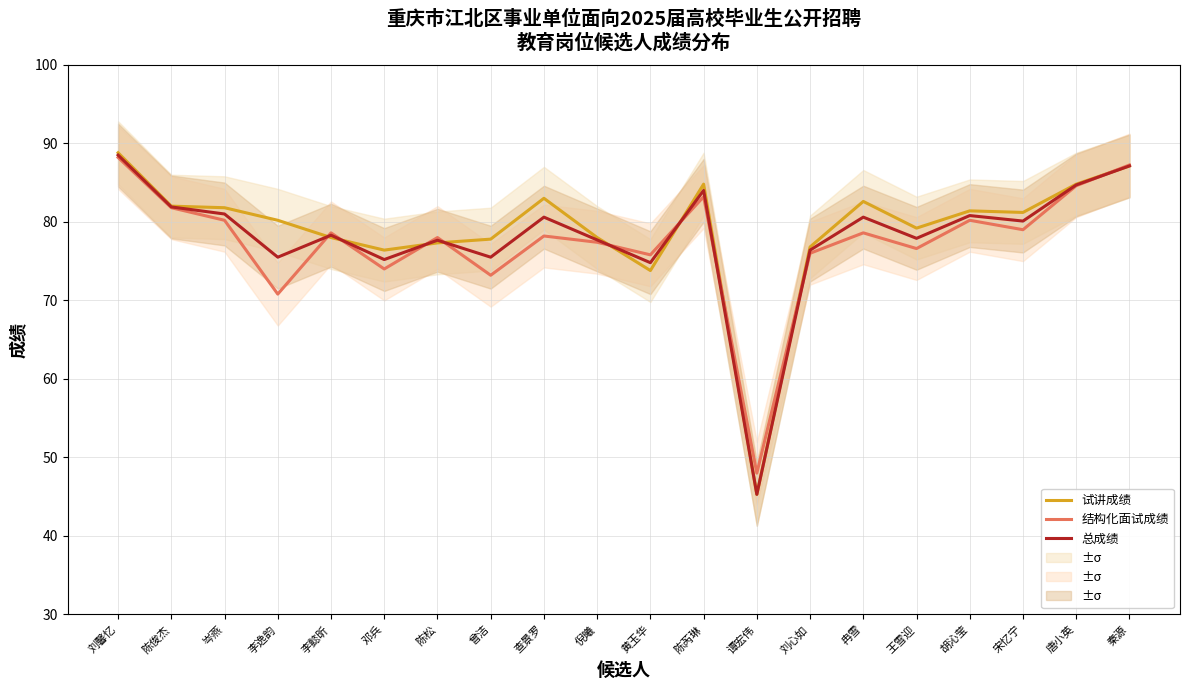

Does the chart display data point markers on the line(s)?

No